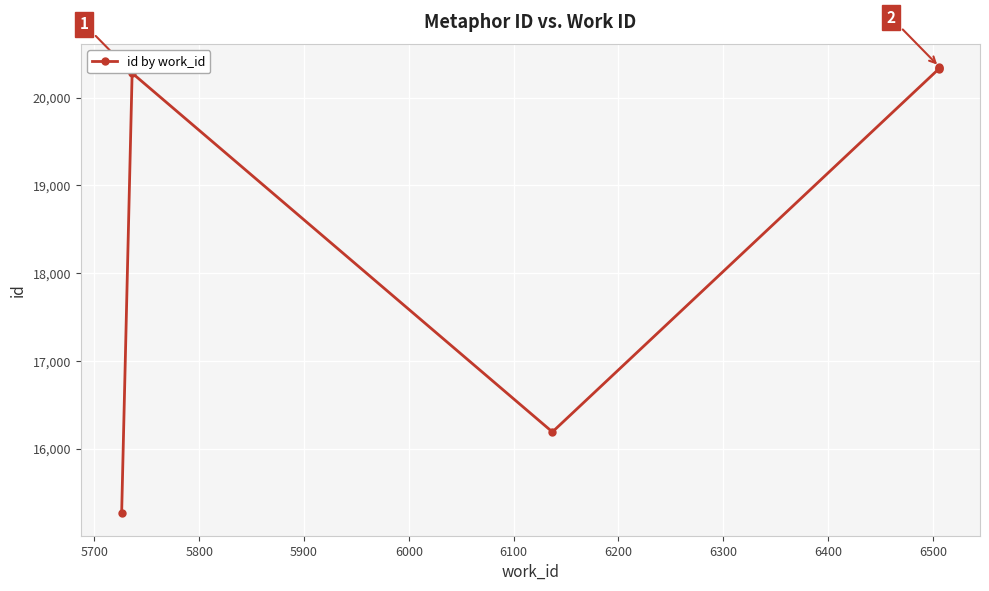

True or false: the data shows 10350 at 6100.

False